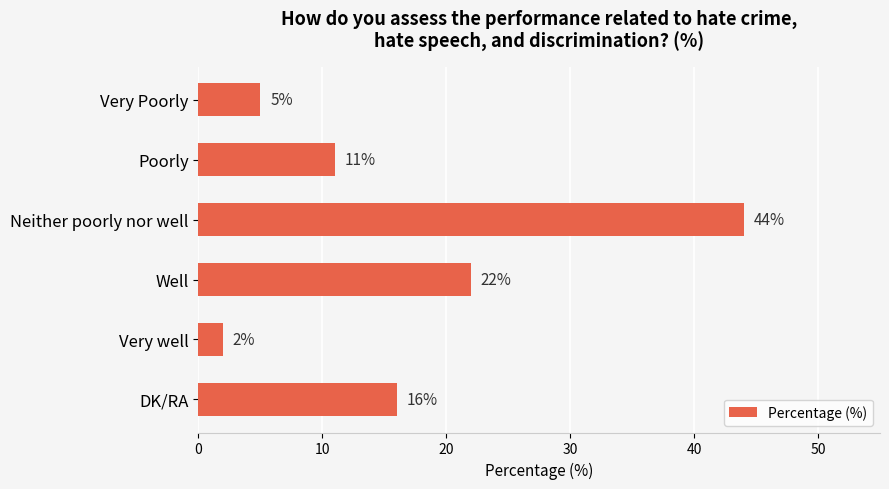

What is the change in value from Very Poorly to Well?

+17